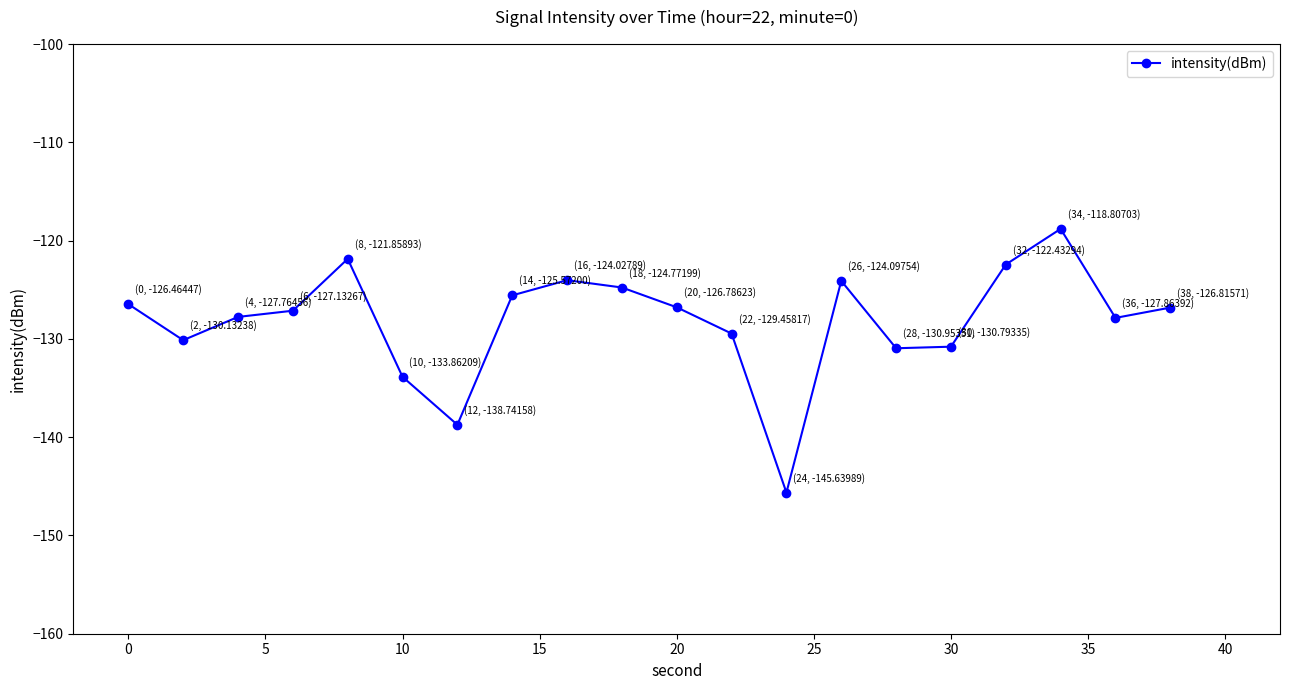

How many points are lower than both their immediate neighbors (excluding endpoints)?

5